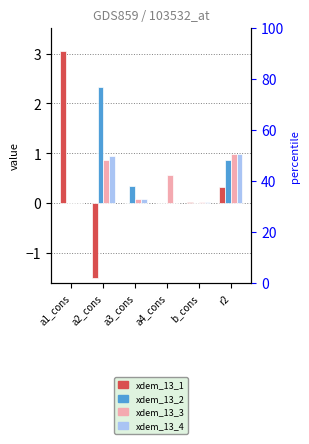

Reading right to left, what are all the values shown in this chart?

xdem_13_1: r2=0.3	b_cons=0.0	a4_cons=0.0	a3_cons=0.0	a2_cons=-1.5	a1_cons=3.1
xdem_13_2: r2=0.9	b_cons=0.0	a4_cons=0.0	a3_cons=0.4	a2_cons=2.3	a1_cons=0.0
xdem_13_3: r2=1.0	b_cons=0.0	a4_cons=0.6	a3_cons=0.1	a2_cons=0.9	a1_cons=0.0
xdem_13_4: r2=1.0	b_cons=0.0	a4_cons=0.0	a3_cons=0.1	a2_cons=1.0	a1_cons=0.0